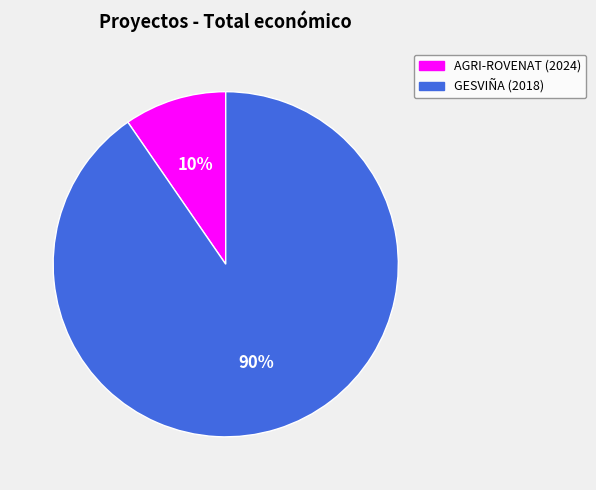

To the nearest percent, what is the average slice percentage?

50%